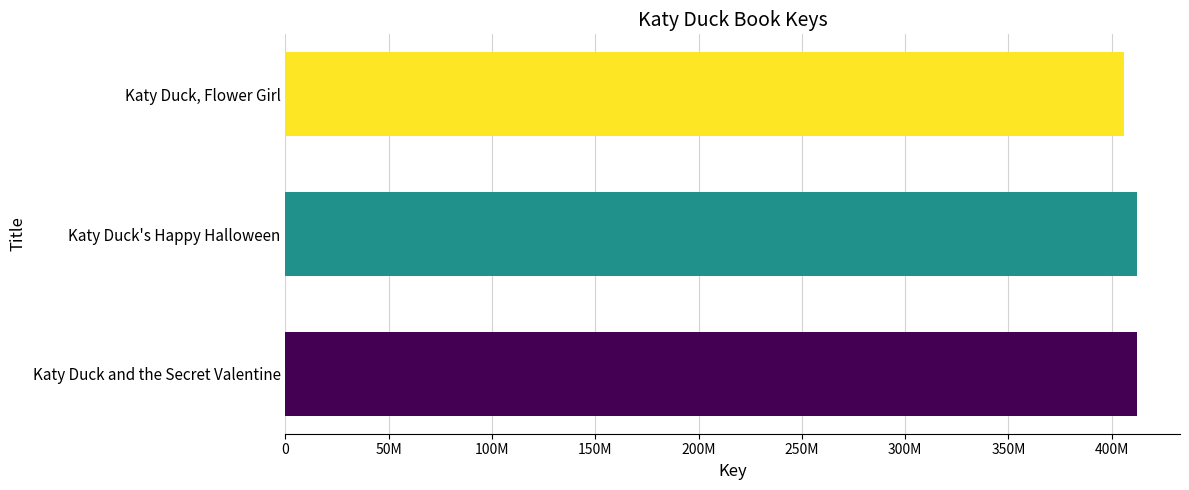

Are the bars horizontal?

Yes